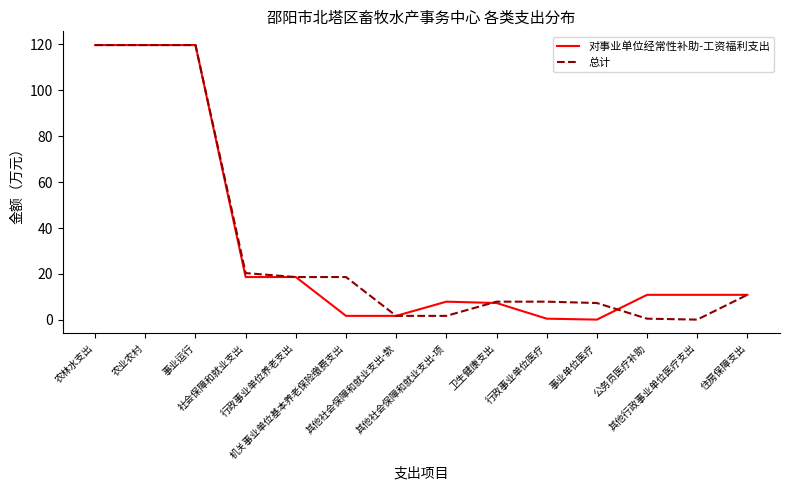

Where does the 对事业单位经常性补助-工资福利支出 series first go above 10?

农林水支出